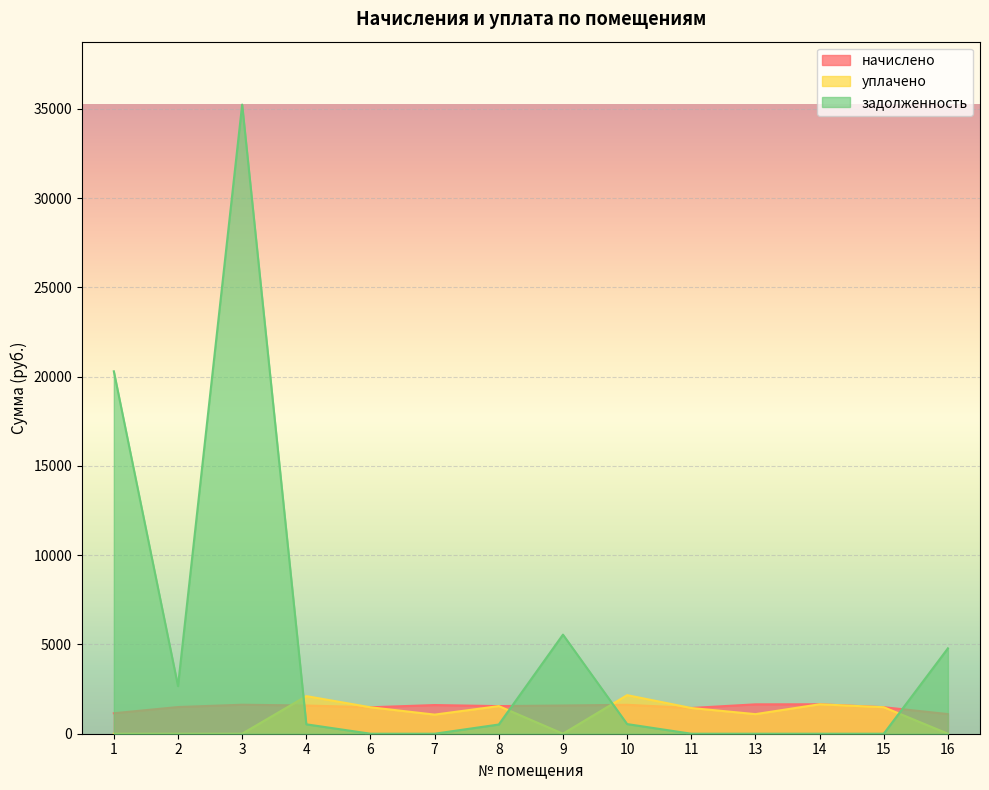

How many values in the уплачено series exceed 1440?

7